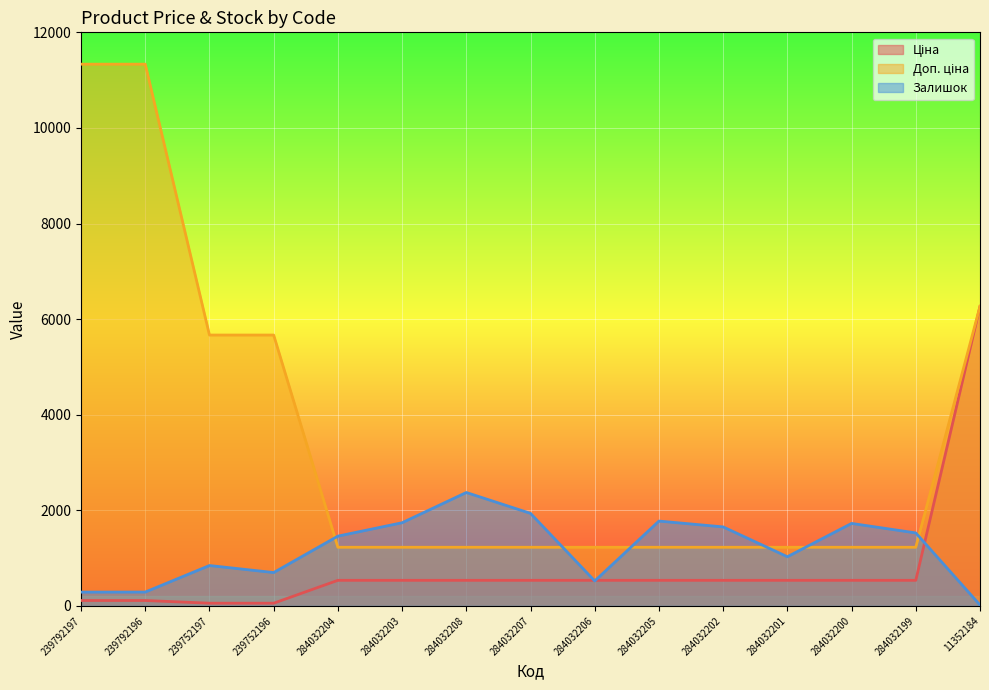

Where is the first local maximum for Залишок?

239752197